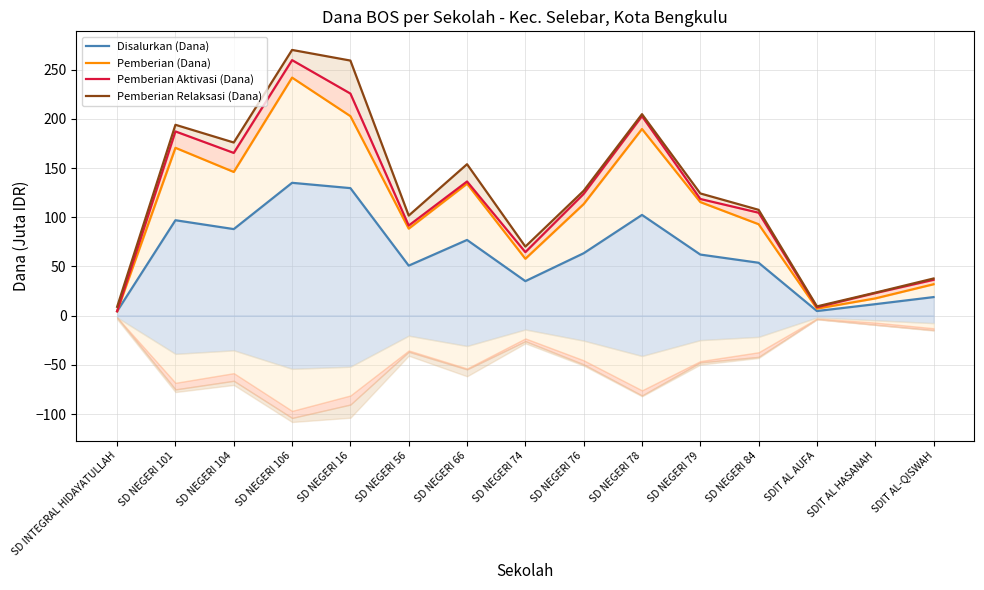

True or false: Pemberian (Dana) and Pemberian Relaksasi (Dana) cross at least once.

False